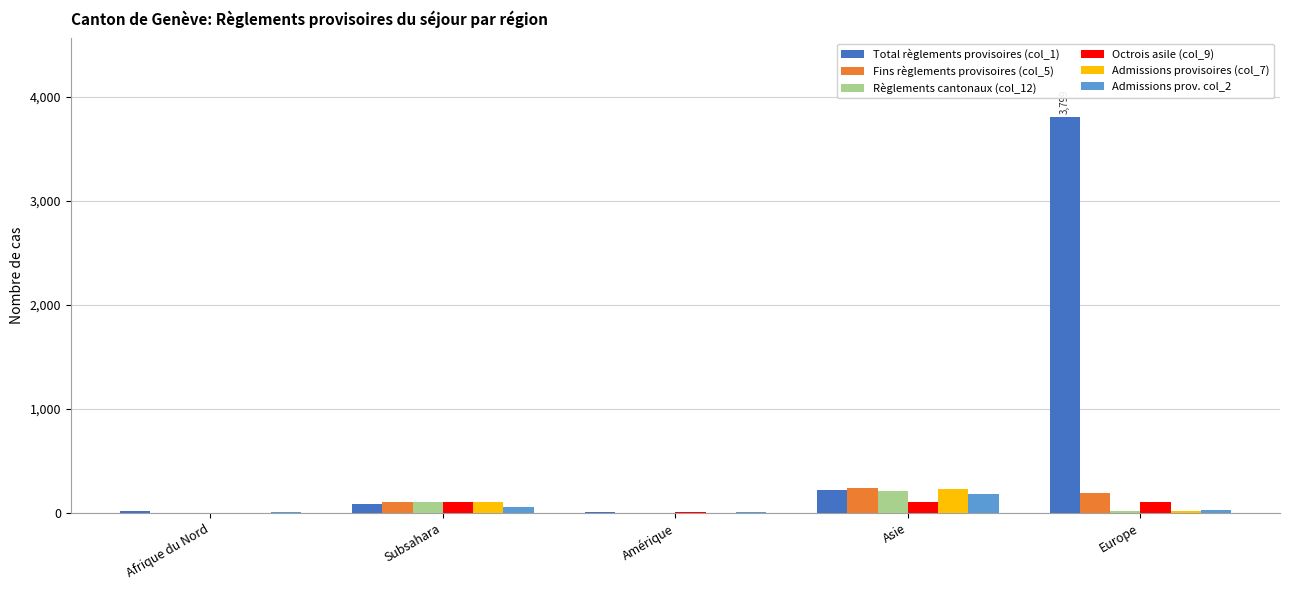

Which series changed the most between Subsahara and Europe?

Total règlements provisoires (col_1)